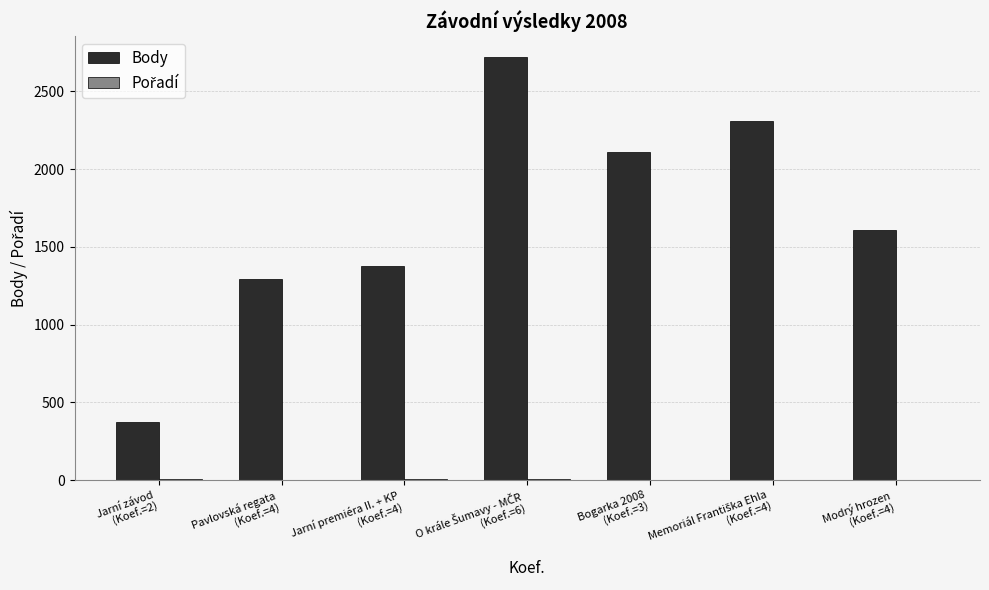

What is the greatest value displayed?

2719